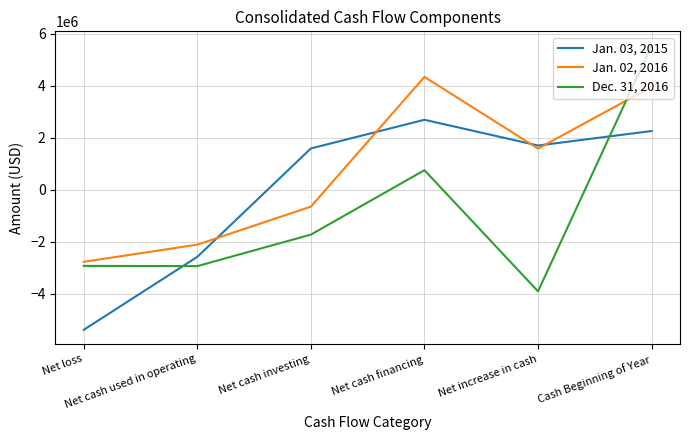

What is the highest value of the Dec. 31, 2016 series?

5549672